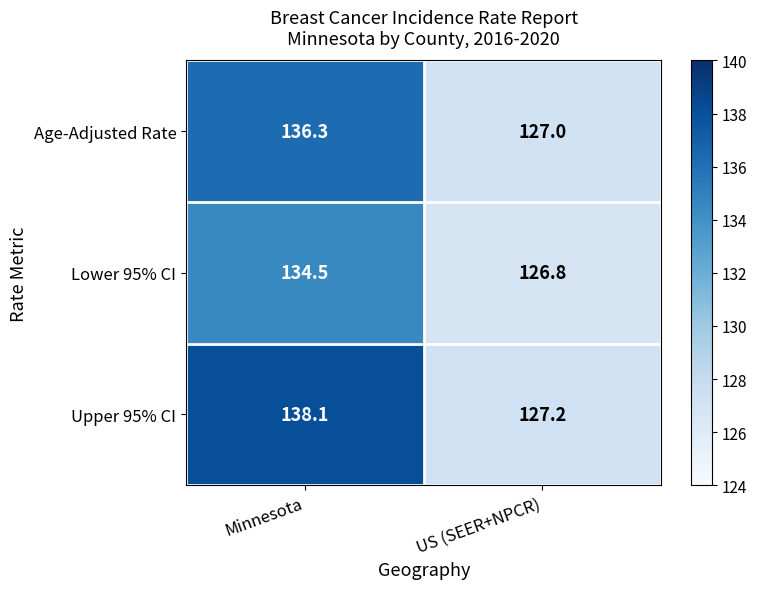

Rank the series at US (SEER+NPCR) from highest to lowest value.

Upper 95% CI, Age-Adjusted Rate, Lower 95% CI